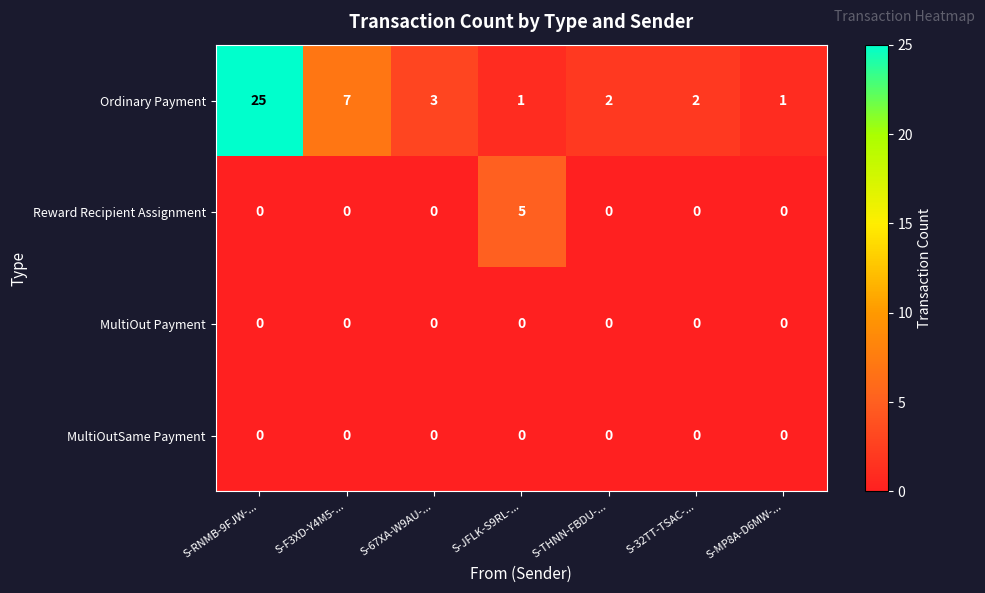

How many distinct data groups are displayed?

4